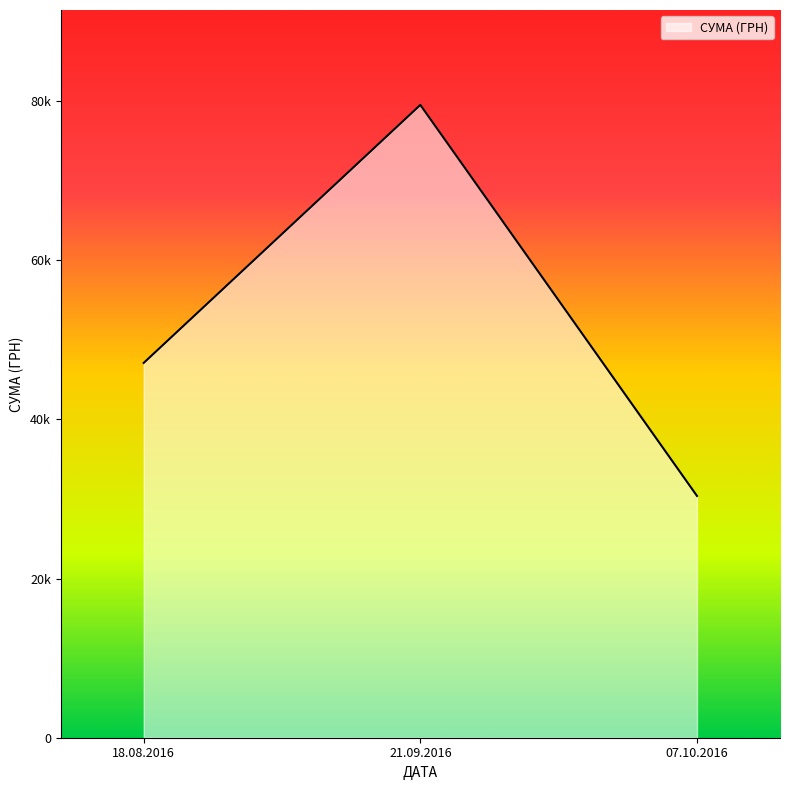

True or false: the data shows 30374.8 at 07.10.2016.

True